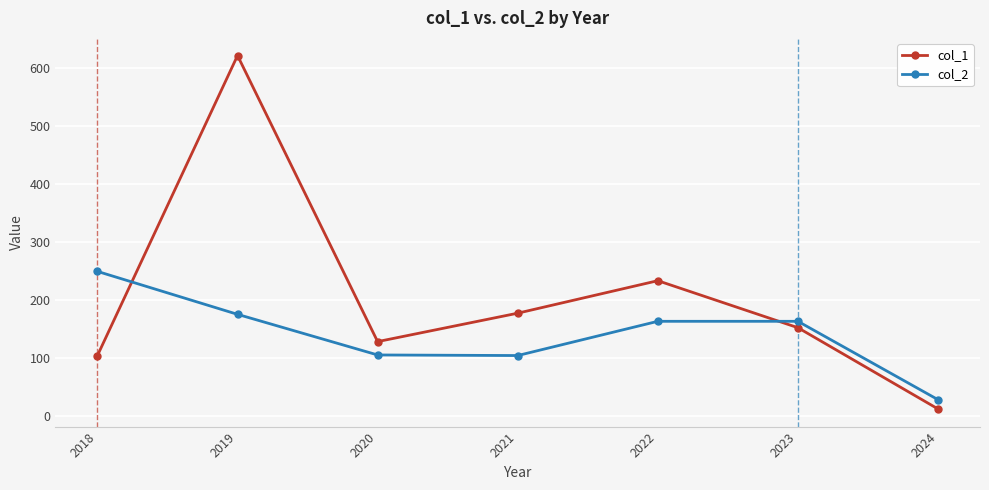

Is the value of col_1 at 2024 greater than the value of col_2 at 2023?

No